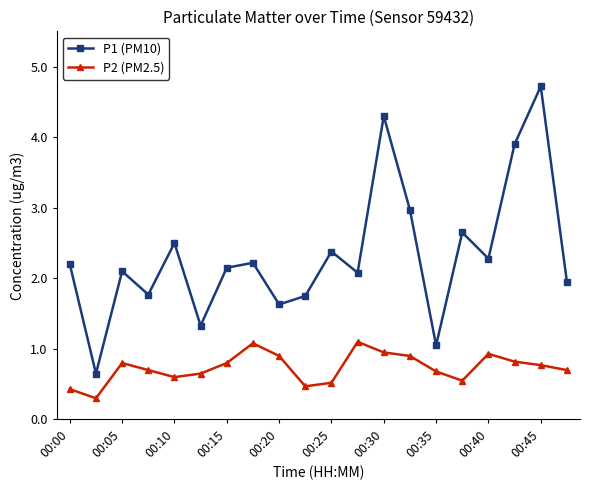

What is the value of the P2 (PM2.5) point at the 4th from the left?

0.7